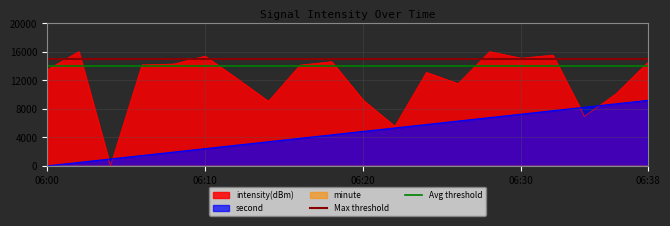

What is the maximum value for intensity(dBm)?

16000.0